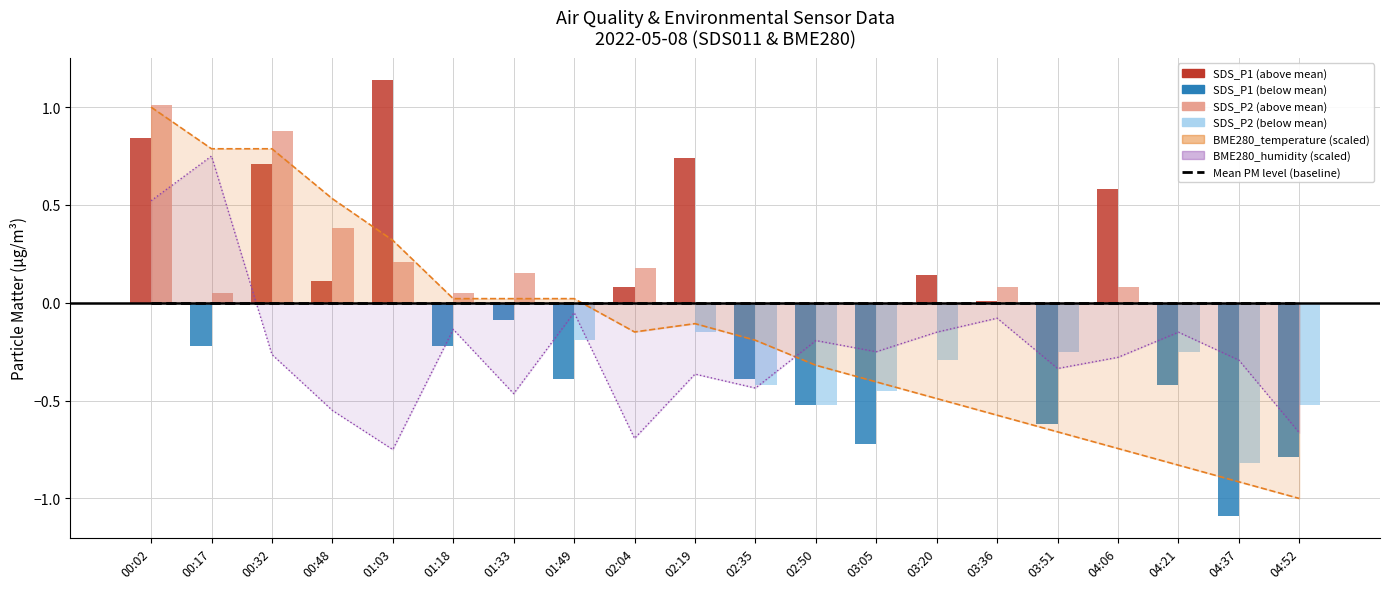

True or false: BME280_temperature has a value of -0.4 at 03:05.

True